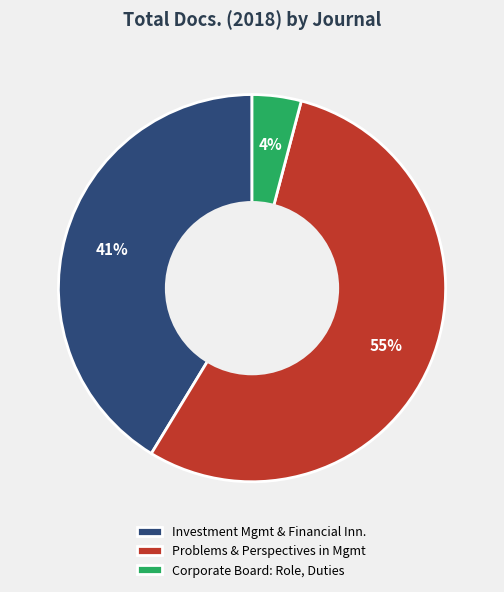

True or false: Problems & Perspectives in Mgmt accounts for 55% of the total.

True